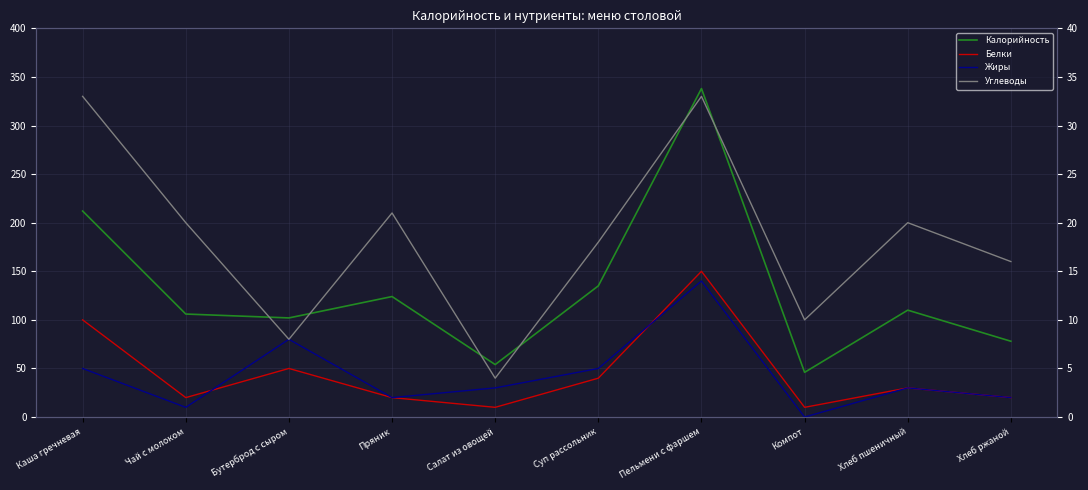

Between Суп рассольник and Хлеб пшеничный, which is larger?

Суп рассольник